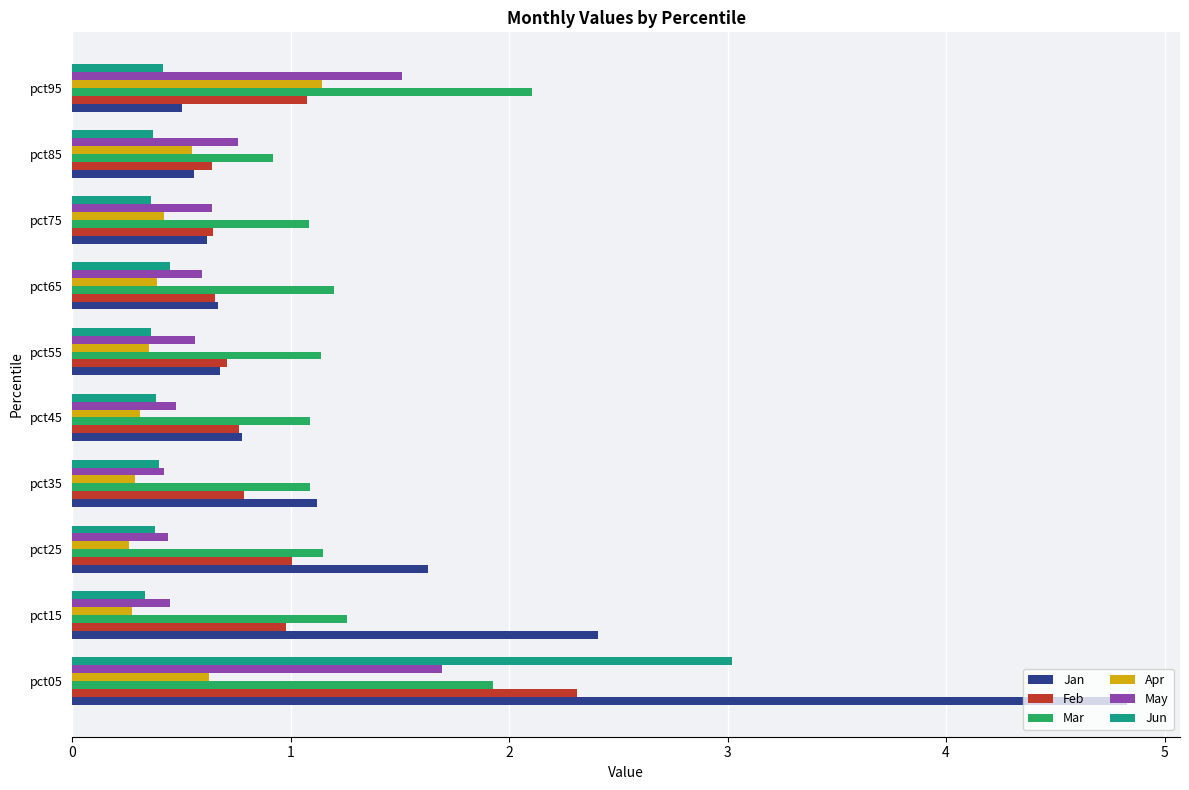

Which series has the widest spread of values?

Jan